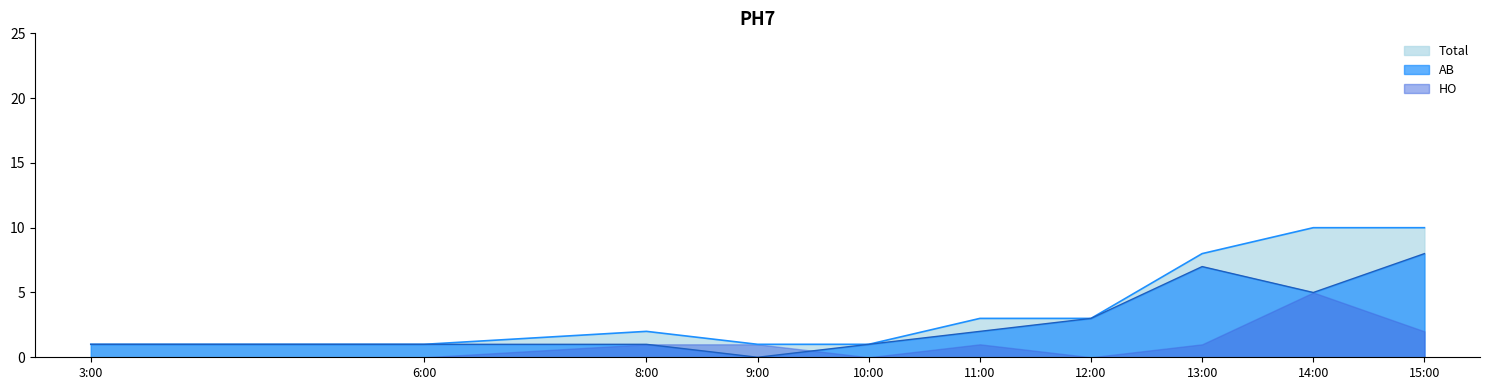

True or false: cumulative_total has more than 2 interior local peaks.

False